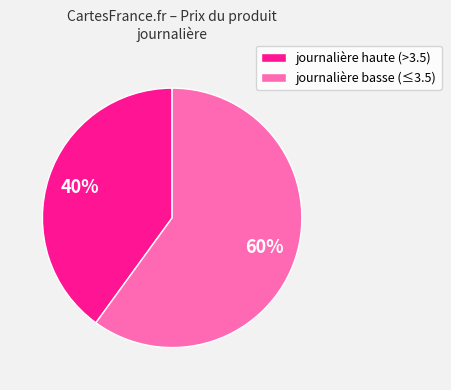

True or false: journalière basse (≤3.5) accounts for 60% of the total.

True